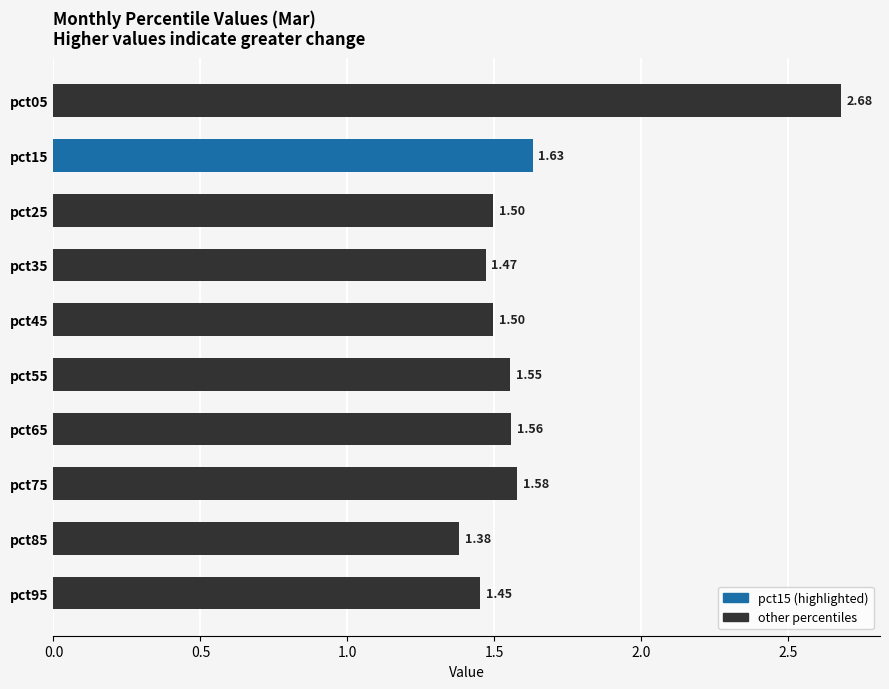

What is the sum of the values at pct05 and pct15?

4.3